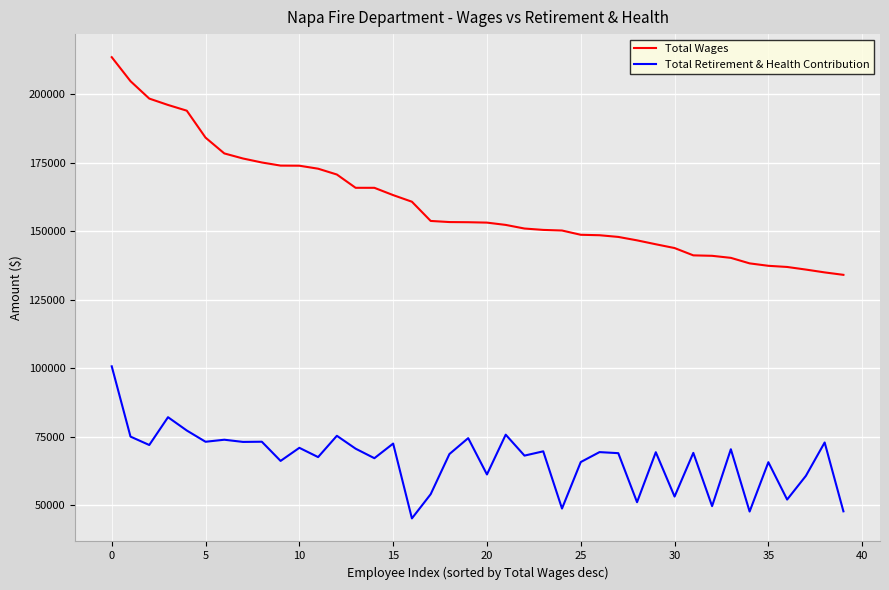

Rank the series by their average value, from lowest to highest.

Total Retirement & Health Contribution, Total Wages